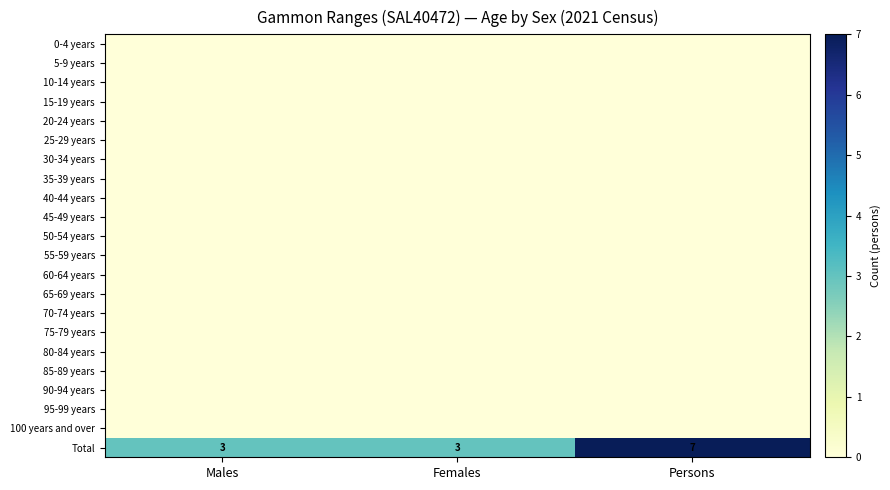

Which category has the lowest value across all series?

Males